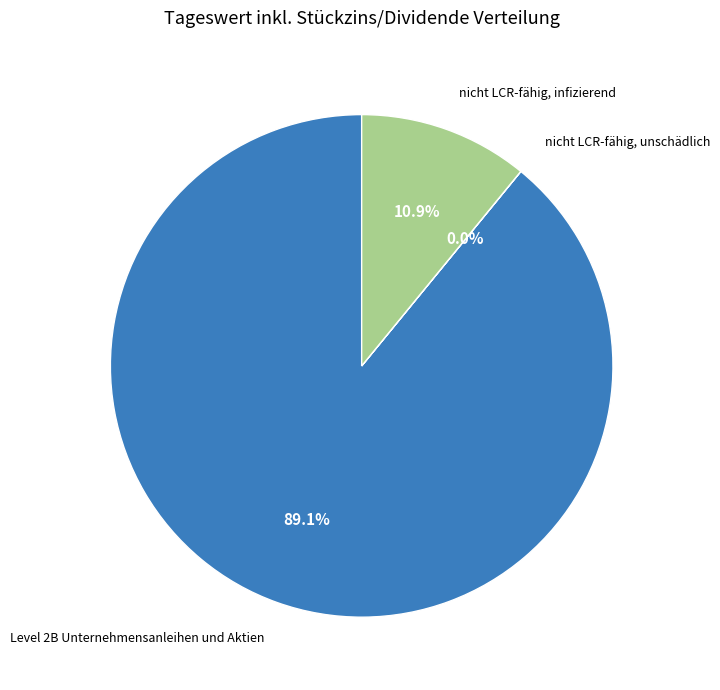

Is there a majority slice in this chart?

Yes